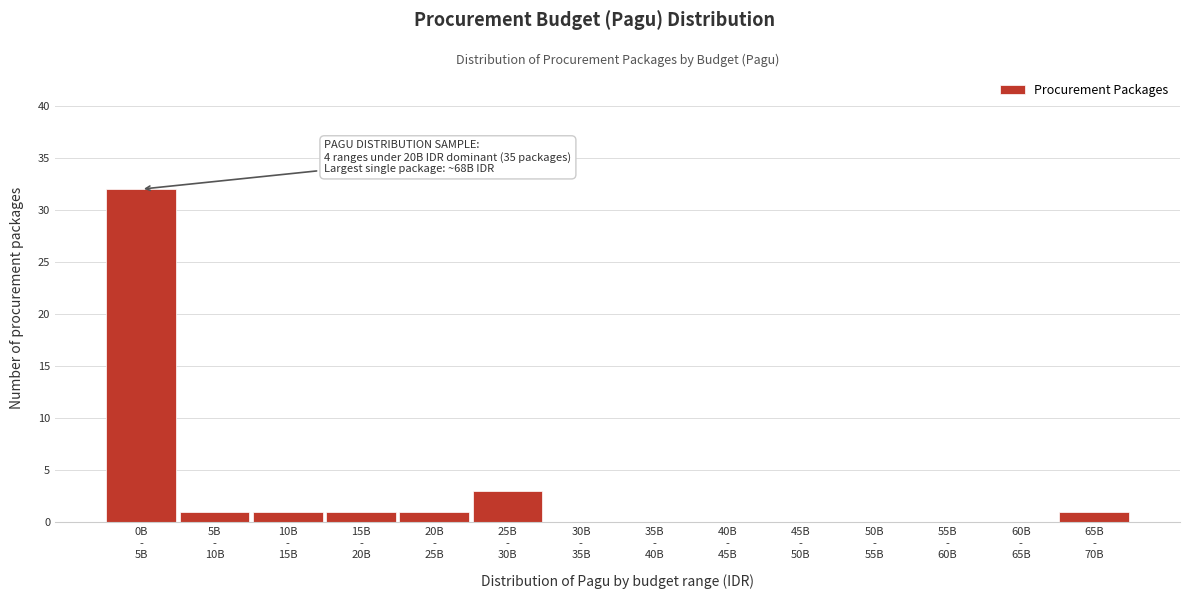

What is the sum of all values?

40